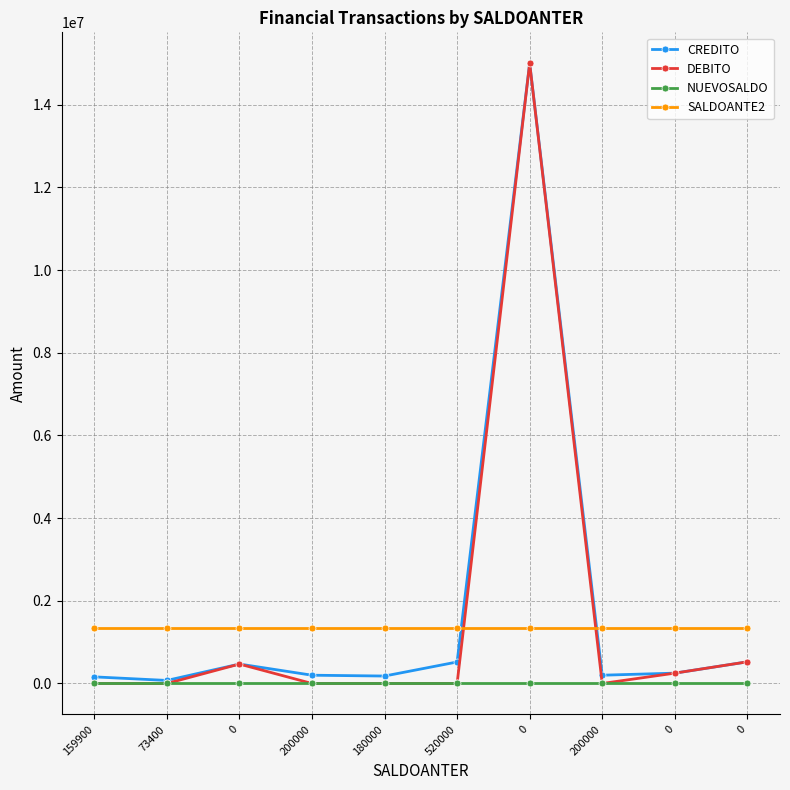

At which label does CREDITO reach its minimum?

73400